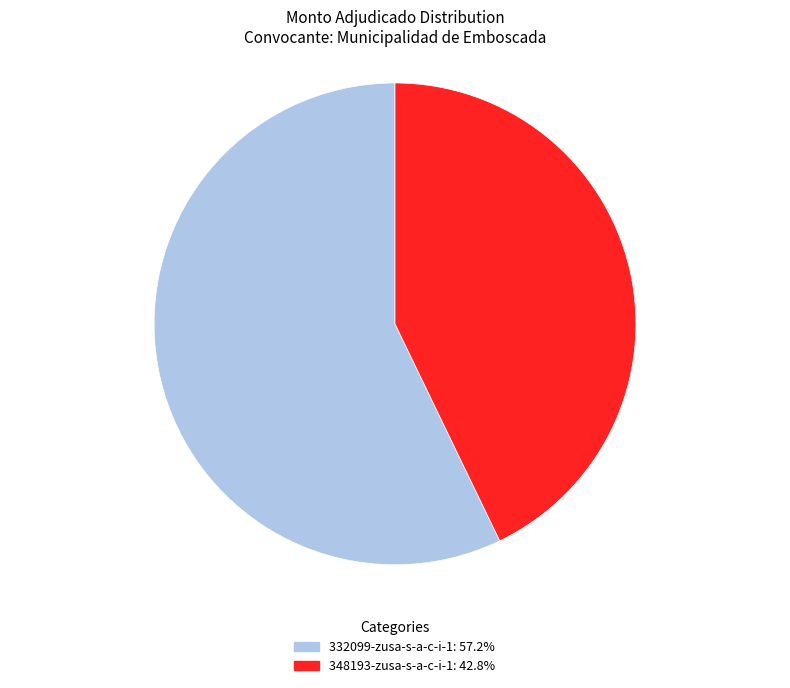

Rank the categories by value from lowest to highest.

348193-zusa-s-a-c-i-1, 332099-zusa-s-a-c-i-1